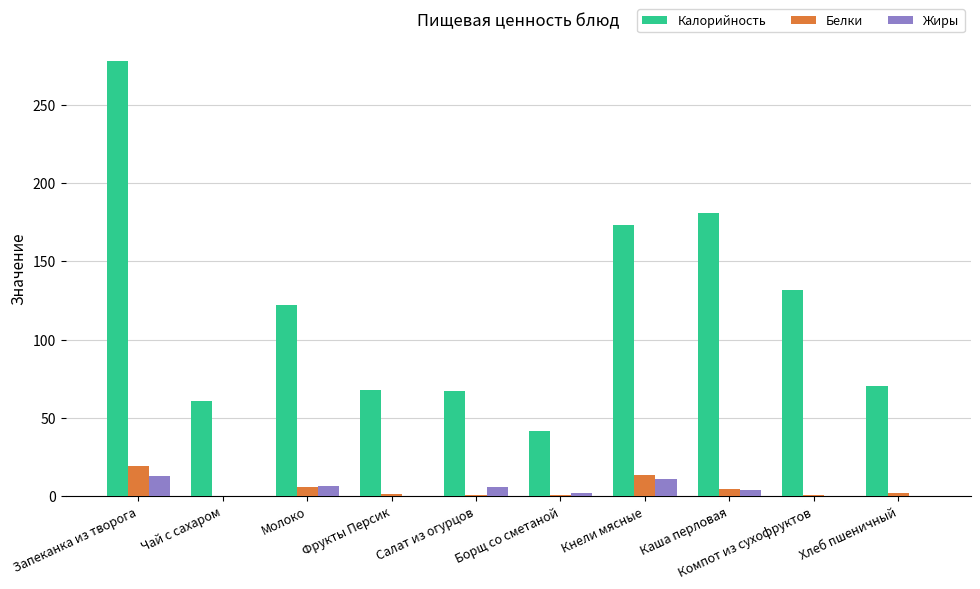

True or false: Белки has a value of 2.3 at Хлеб пшеничный.

True